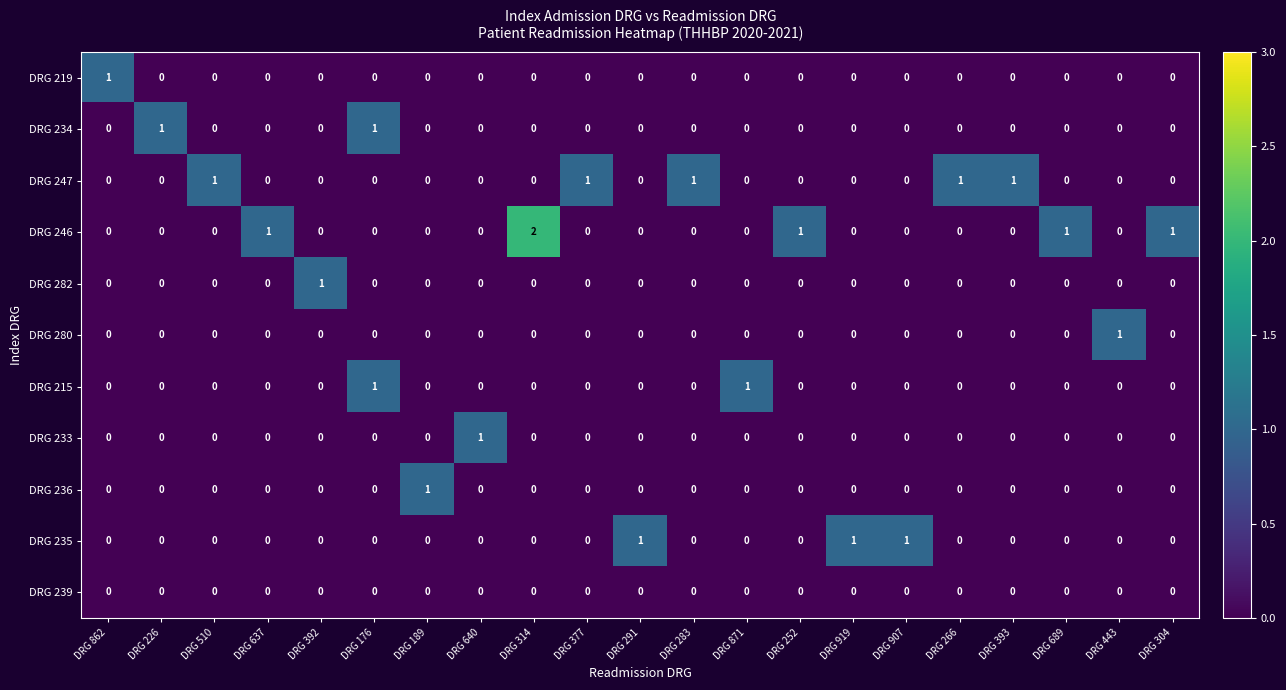

Which series has the largest range (max minus min)?

DRG 246